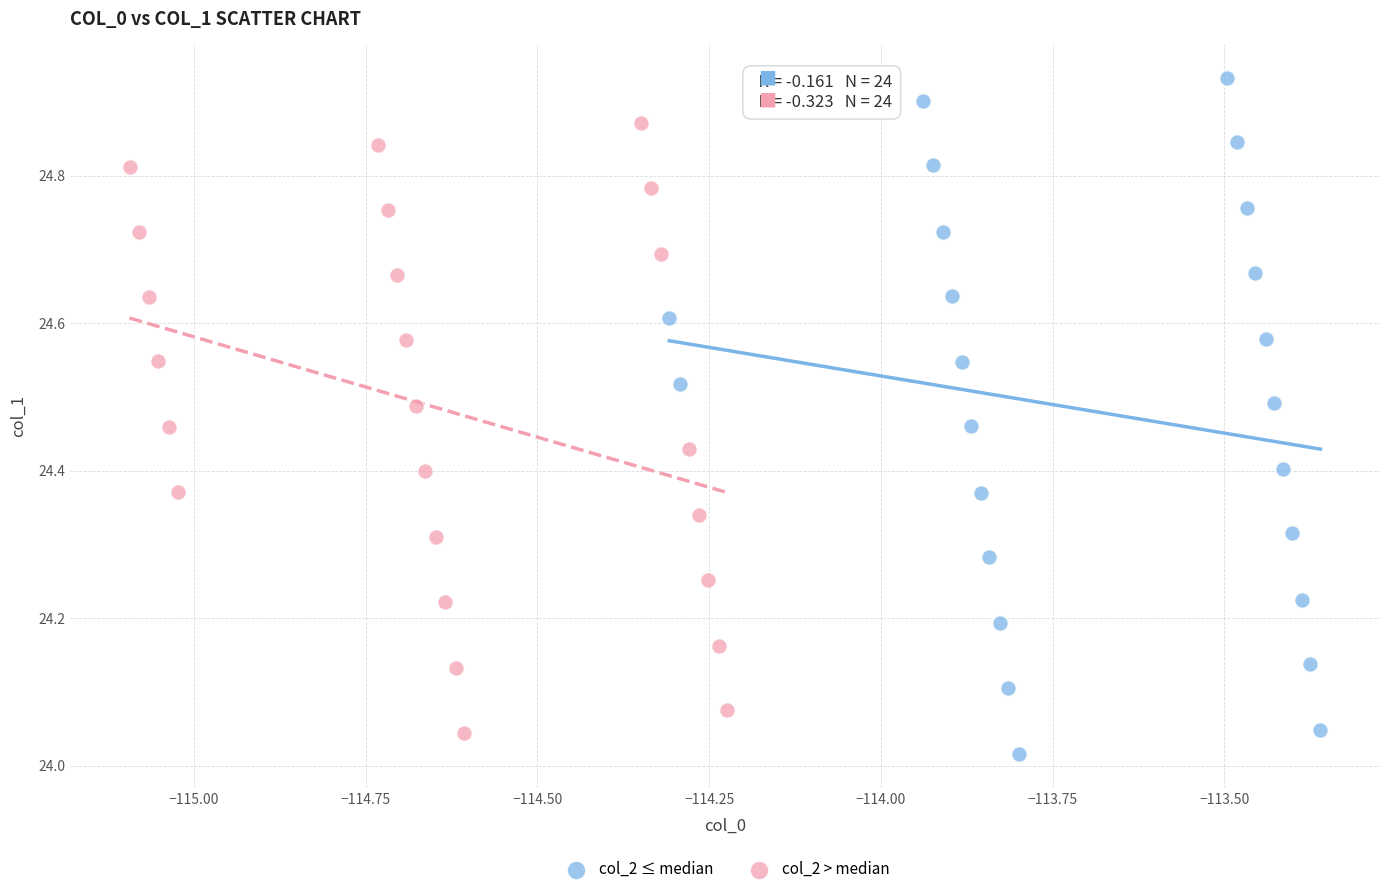

Which series contains the lowest Y value?

col_2 ≤ median